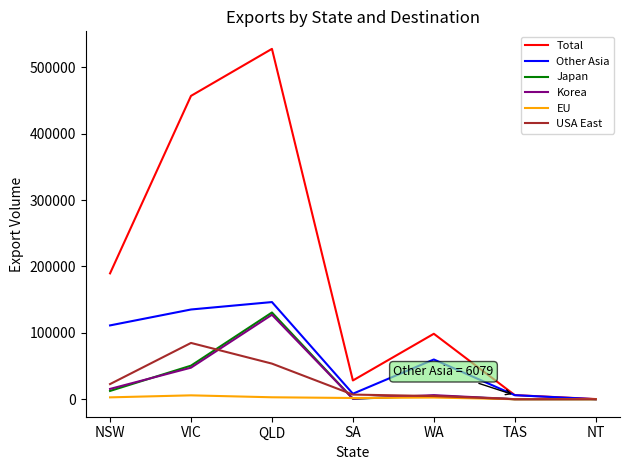

At which label does Other Asia first exceed 59848?

NSW